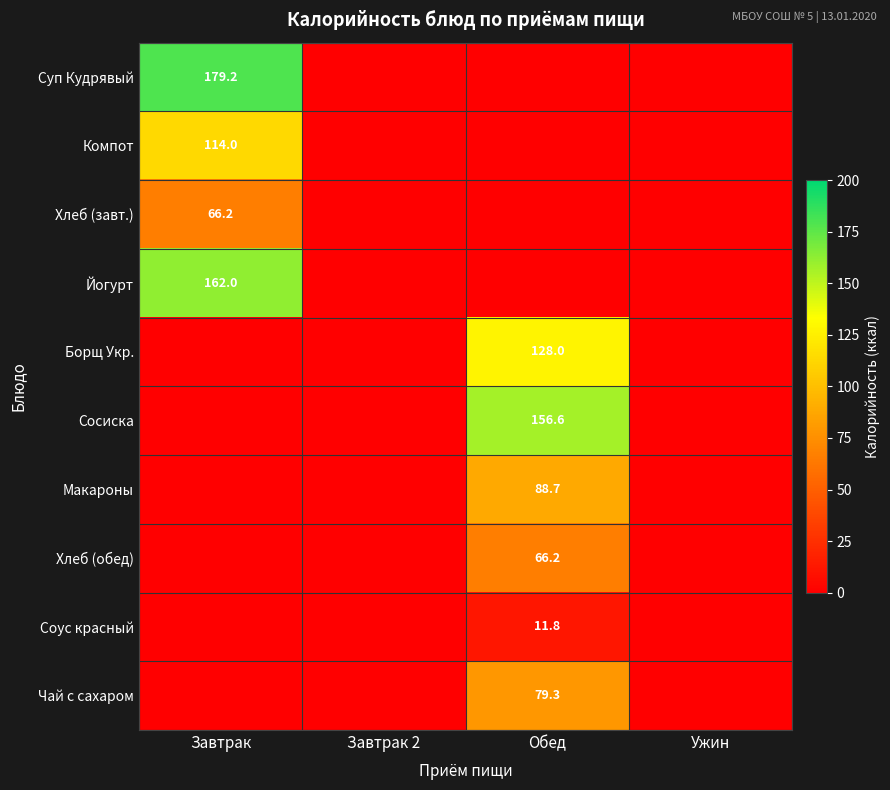

Is it true that Сосиска equals 156.6 at Обед?

True